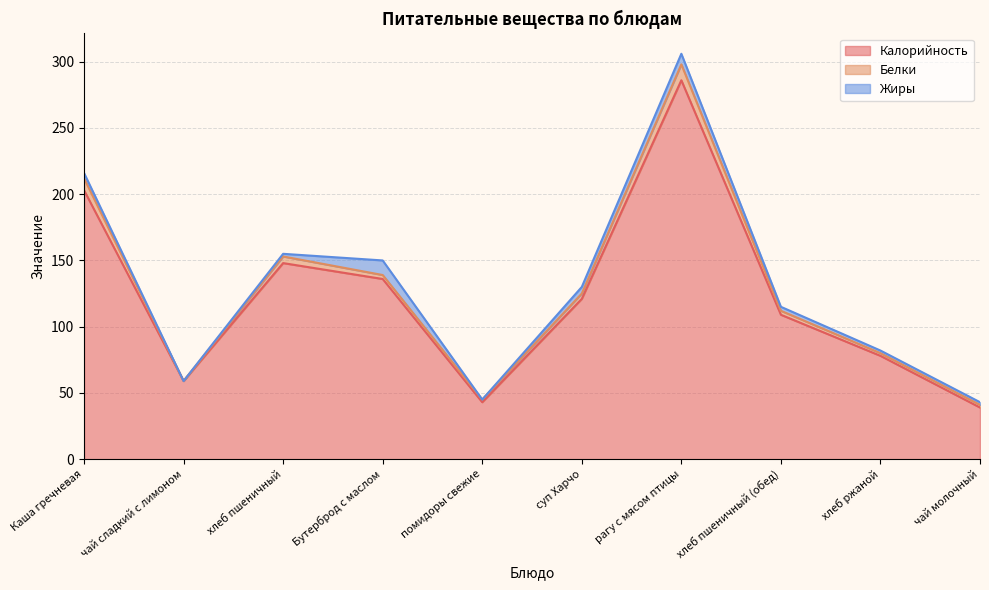

What position from the right is помидоры свежие?

6